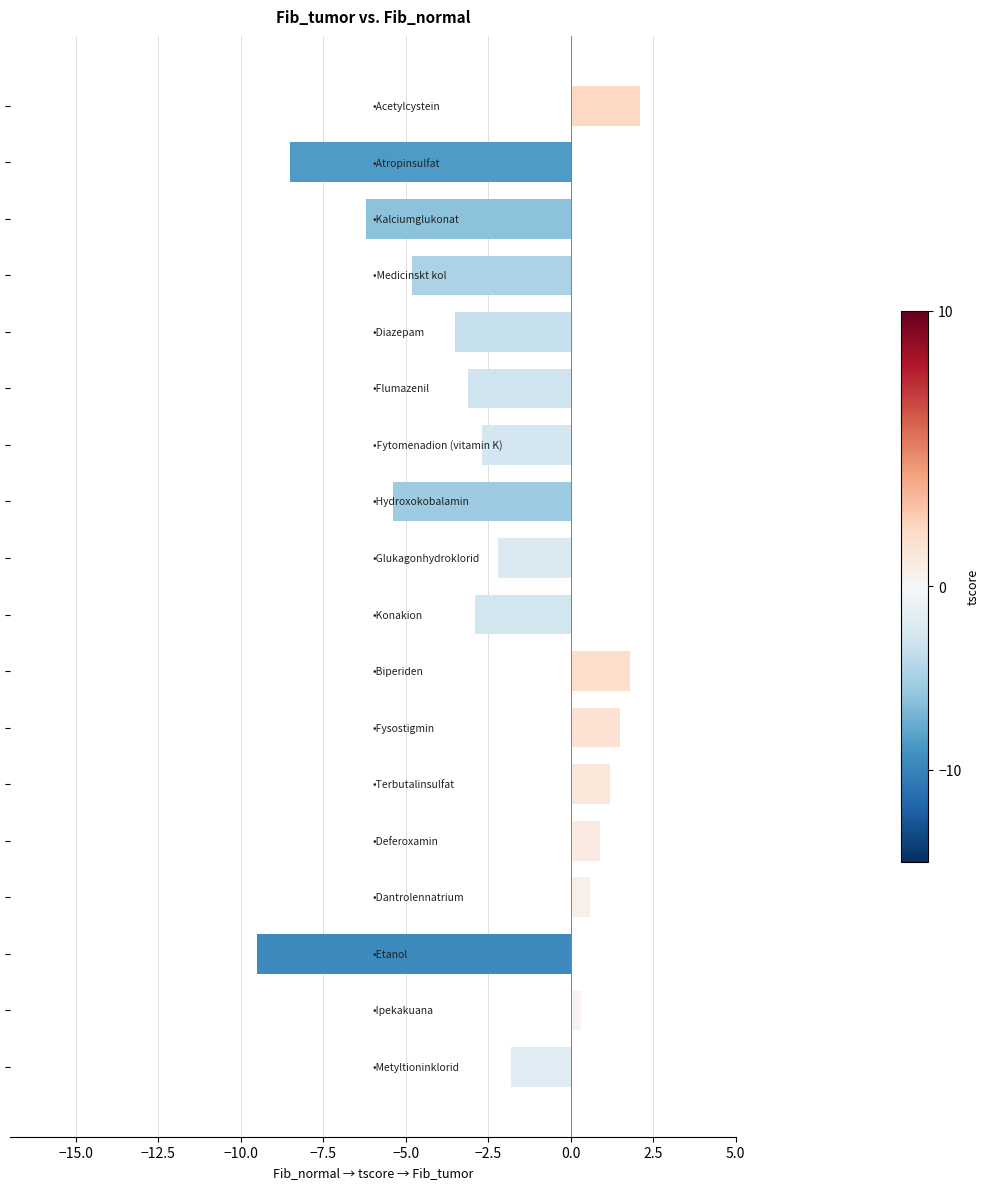

How many data points are less than -2?

10